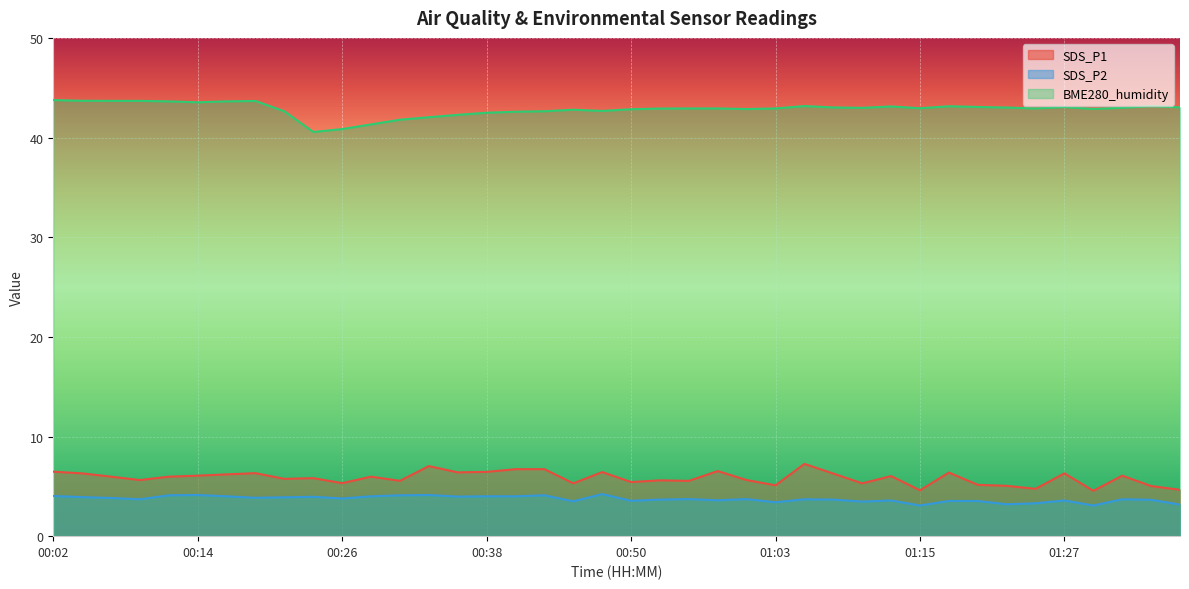

What is the maximum value for SDS_P1?

7.2